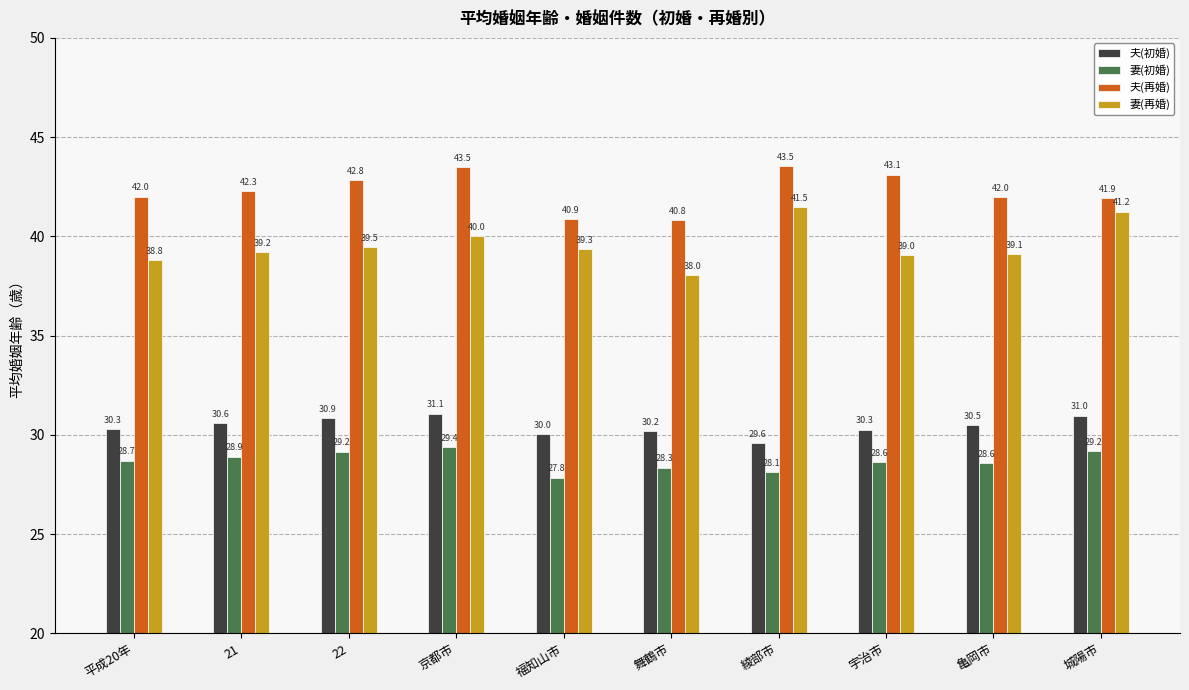

What position from the left is 宇治市?

8